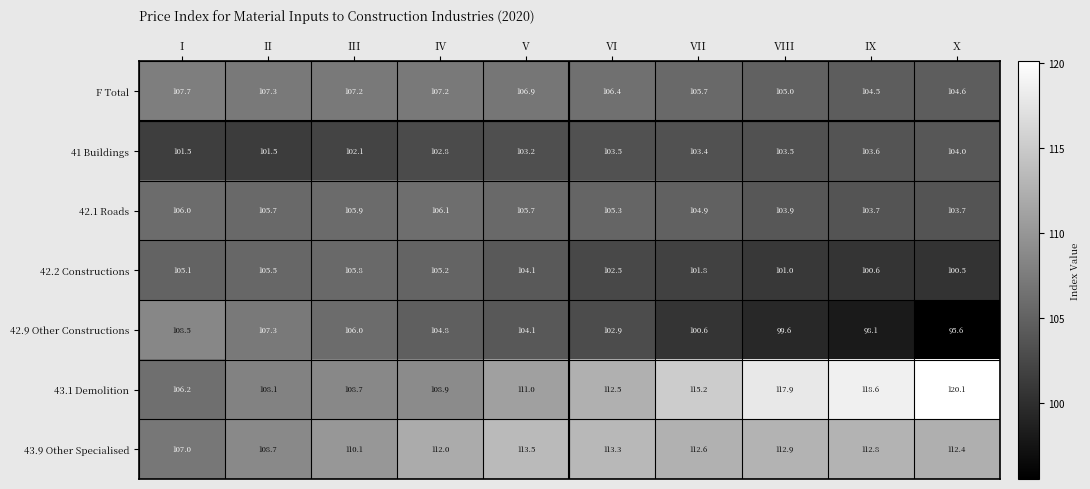

Between V and VI, which series saw the biggest shift?

42.2 Constructions